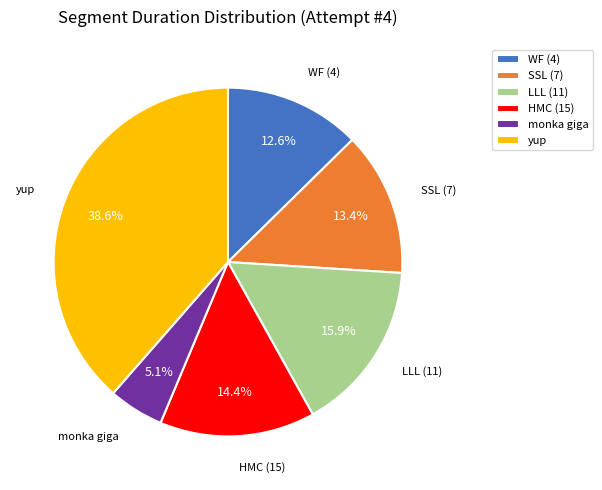

To the nearest percent, what portion does HMC (15) represent?

14%